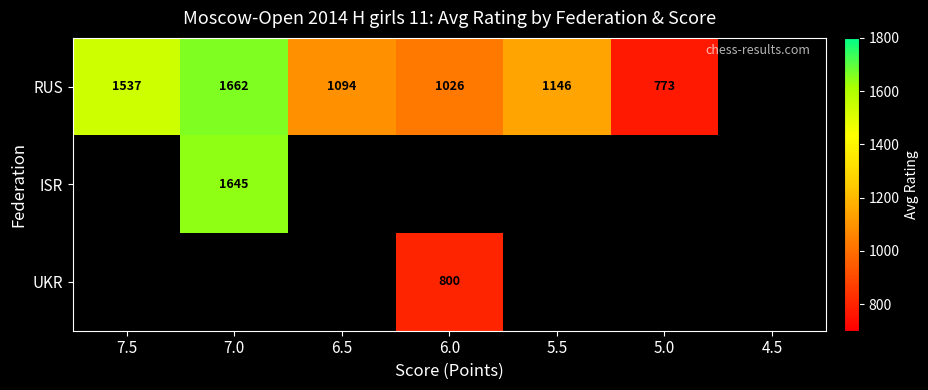

Is it true that RUS equals 1662 at 7.0?

True